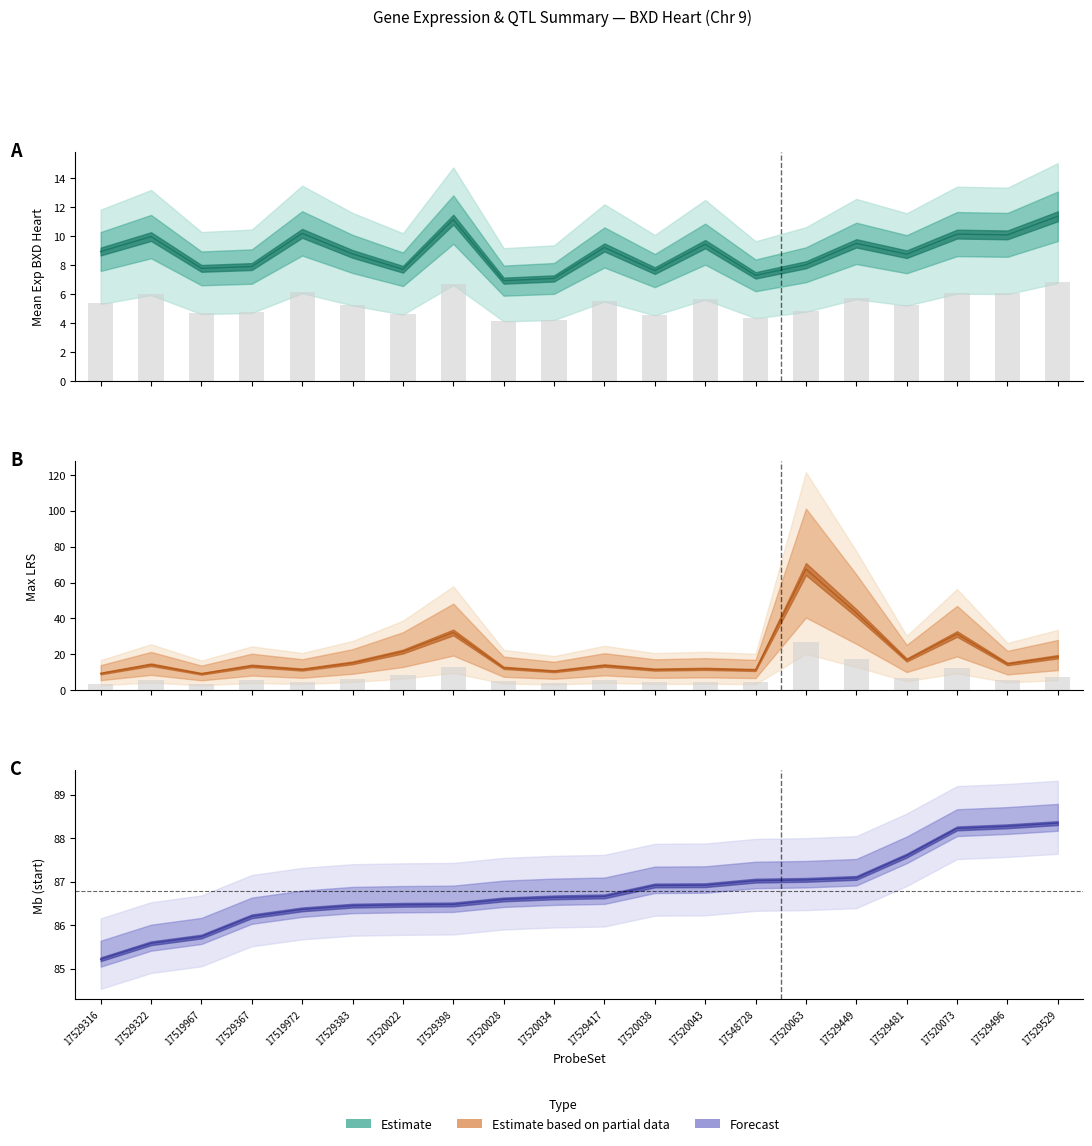

Are the bars horizontal?

No